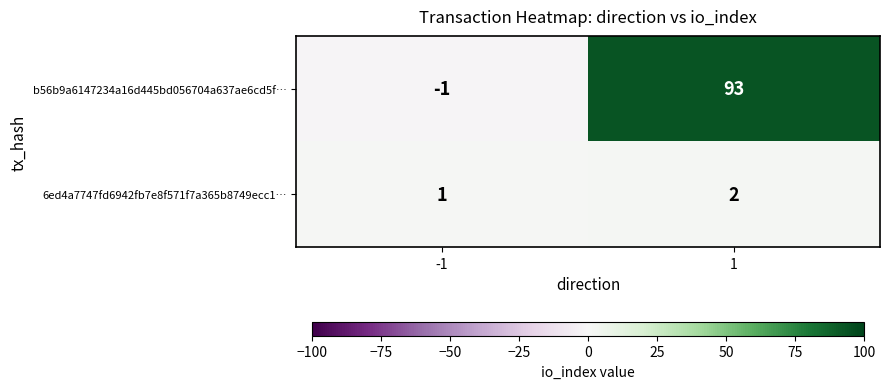

What is the greatest value displayed?

93